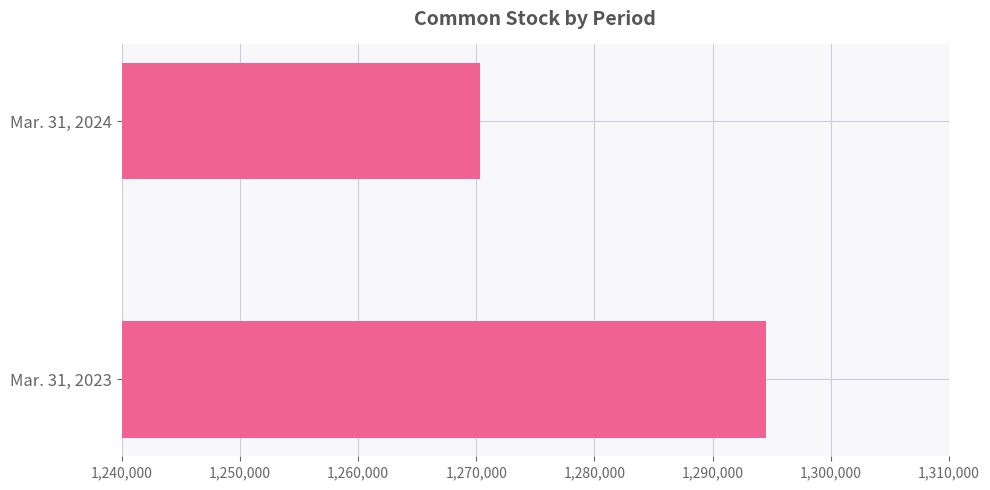

At which category does the chart reach its minimum across all series?

Mar. 31, 2024